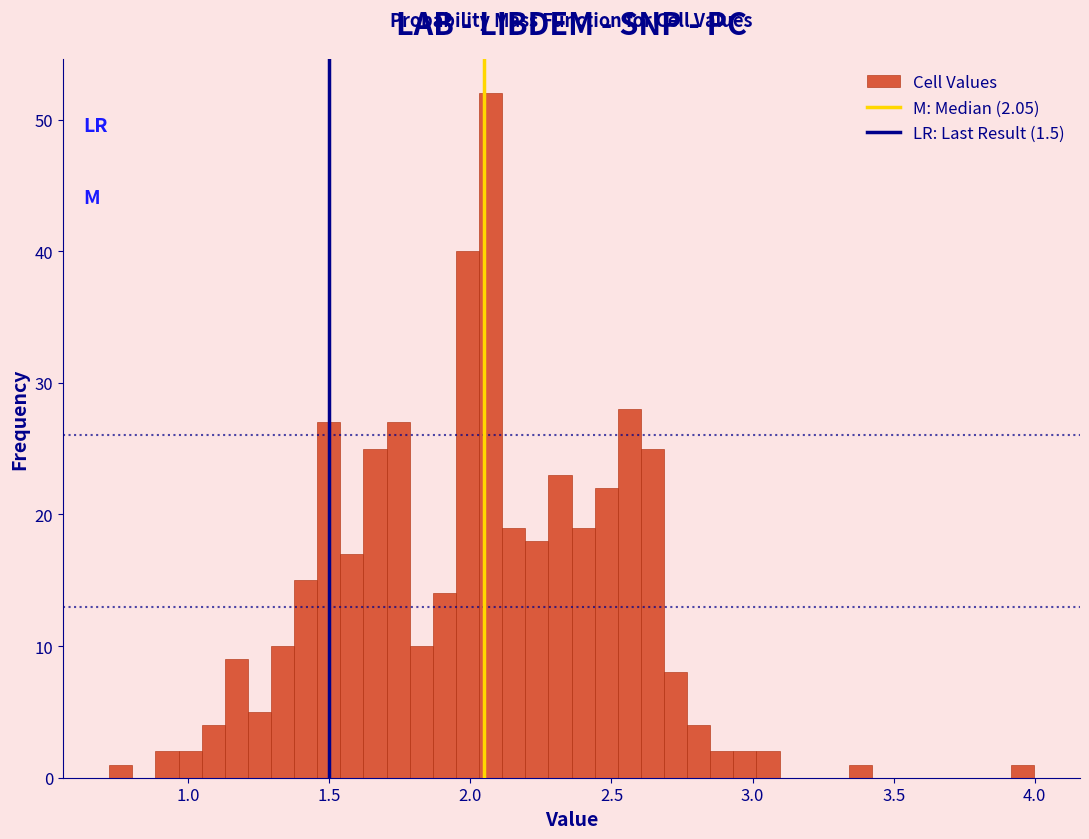

Around what value on the x-axis is the tallest bar? Give the approximate position of its centre, as read against the axis.

2.05